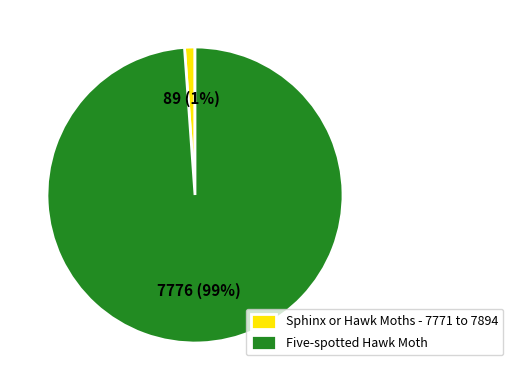

Which has a higher value, Five-spotted Hawk Moth or Sphinx or Hawk Moths - 7771 to 7894?

Five-spotted Hawk Moth